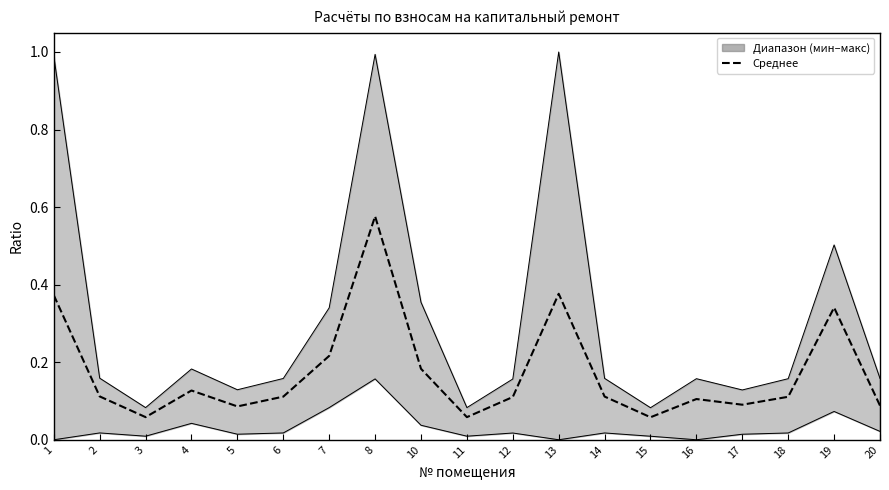

How many categories are shown in the chart?

19